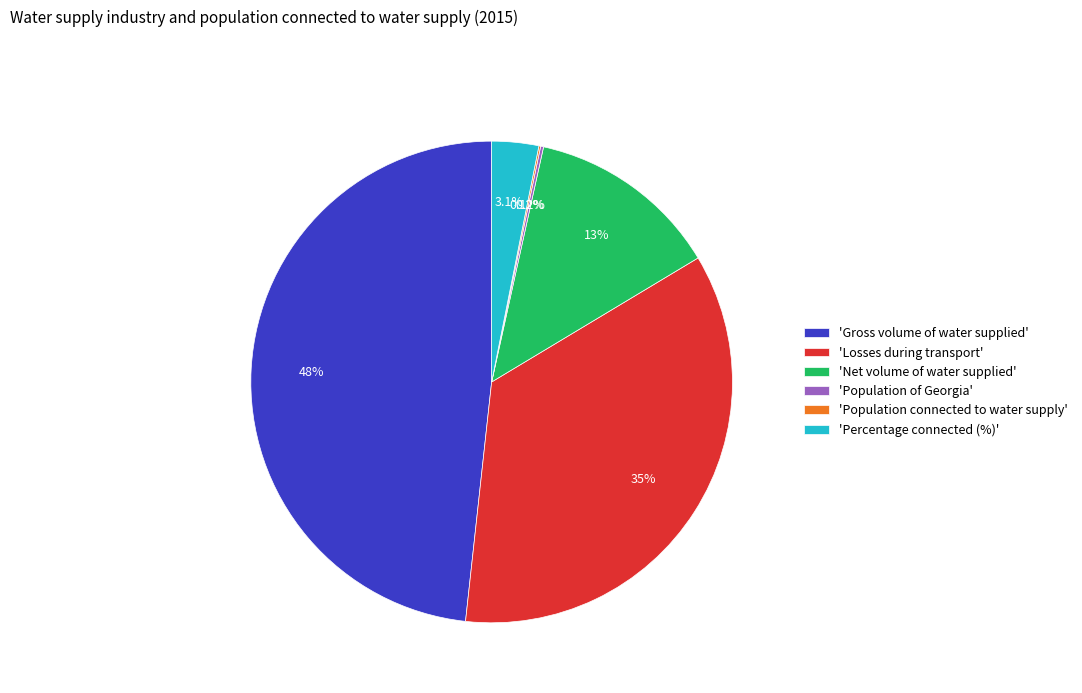

Is there a majority slice in this chart?

No